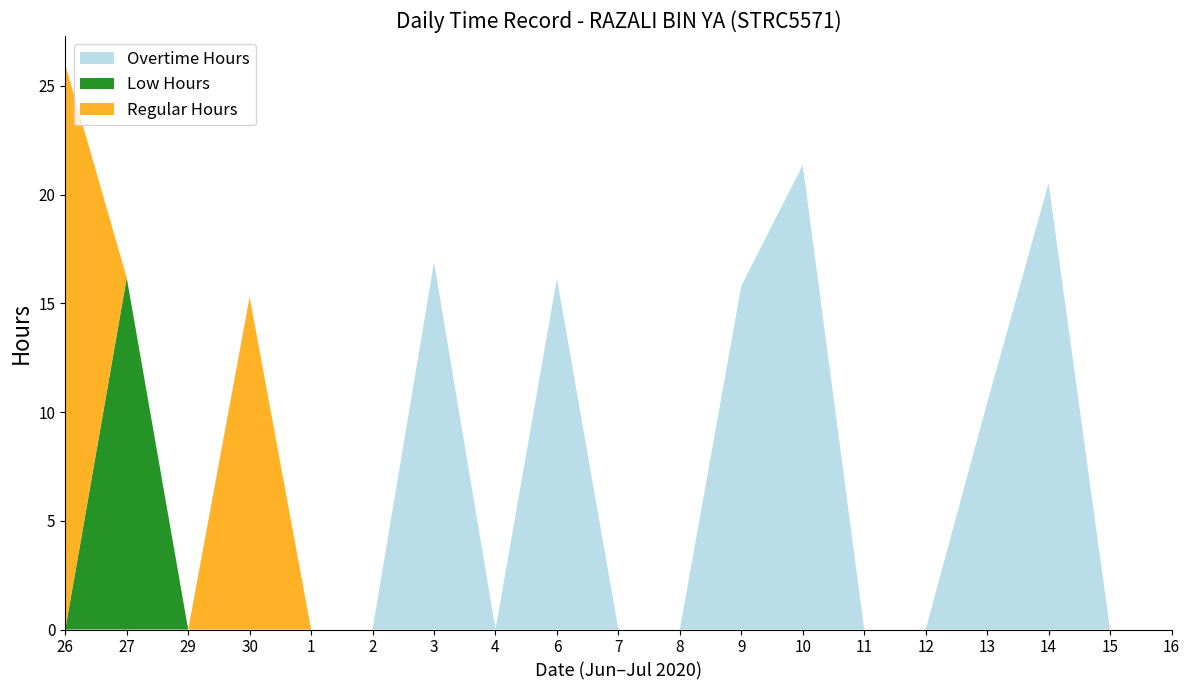

Reading left to right, what are all the values shown in this chart?

Overtime Hours: 26=0.0	27=0.0	29=0.0	30=0.0	1=0.0	2=0.0	3=16.9	4=0.0	6=16.1	7=0.0	8=0.0	9=15.8	10=21.4	11=0.0	12=0.0	13=10.4	14=20.5	15=0.0	16=0.0
Low Hours: 26=0.0	27=16.2	29=0.0	30=0.0	1=0.0	2=0.0	3=0.0	4=0.0	6=0.0	7=0.0	8=0.0	9=0.0	10=0.0	11=0.0	12=0.0	13=0.0	14=0.0	15=0.0	16=0.0
Regular Hours: 26=26.0	27=0.0	29=0.0	30=15.3	1=0.0	2=0.0	3=0.0	4=0.0	6=0.0	7=0.0	8=0.0	9=0.0	10=0.0	11=0.0	12=0.0	13=0.0	14=0.0	15=0.0	16=0.0